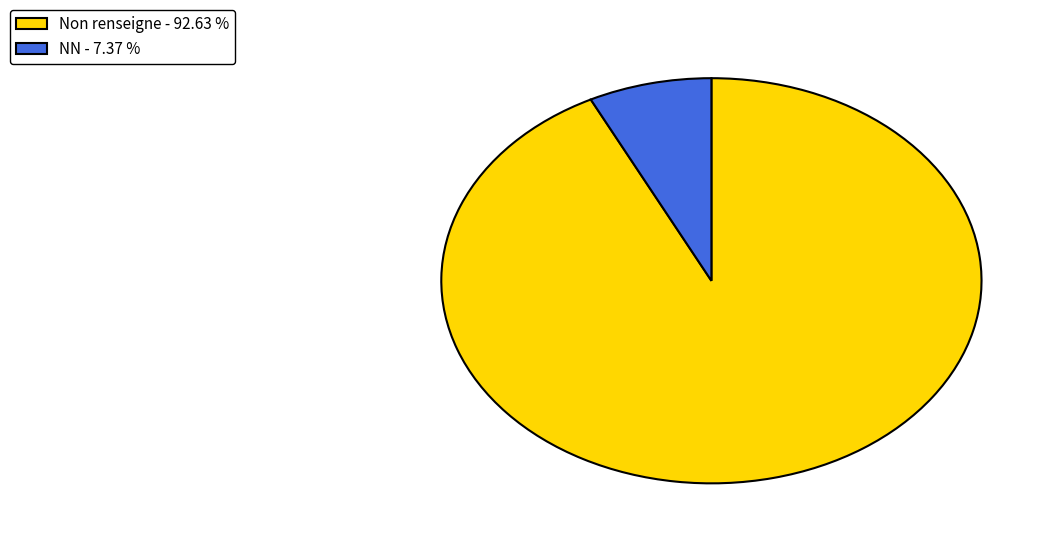

Which slice is the smallest?

NN - 7.37 %